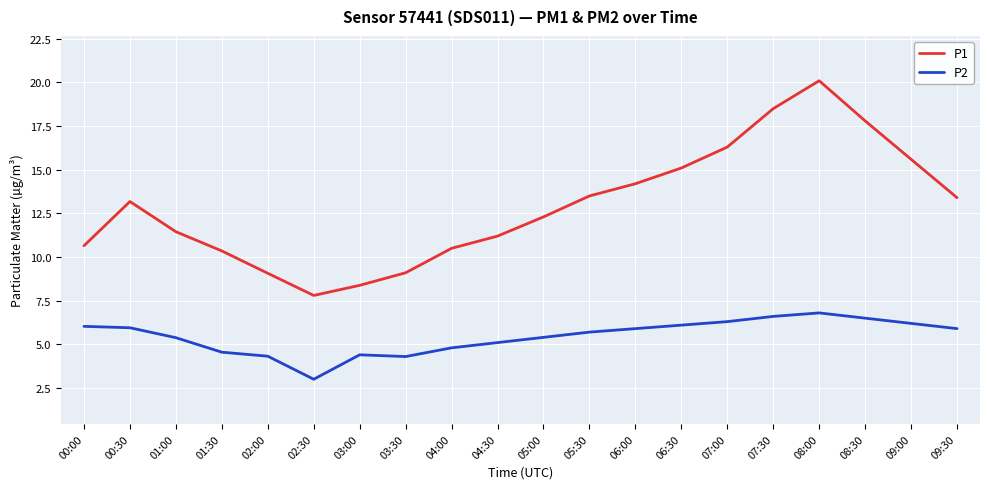

How many values in the P2 series are below 5?

6